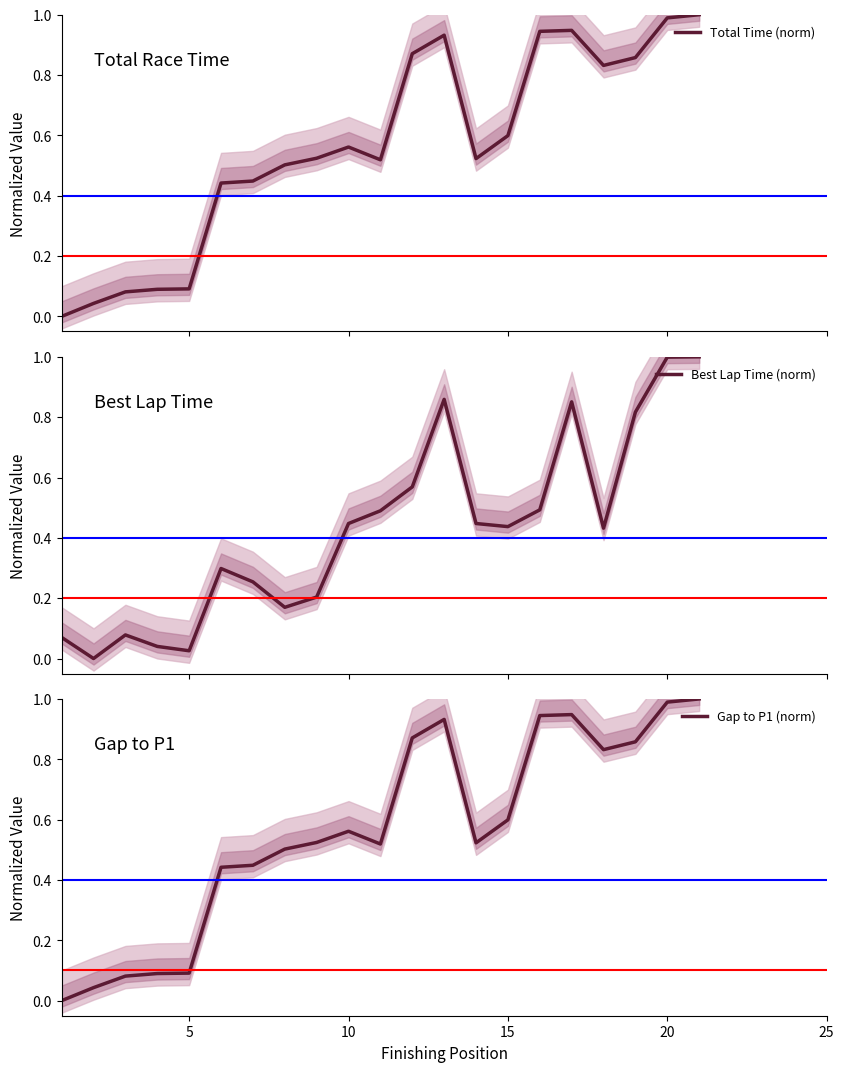

List the series in order of their peak value, highest first.

Total Time (norm), Best Lap Time (norm), Gap to P1 (norm)